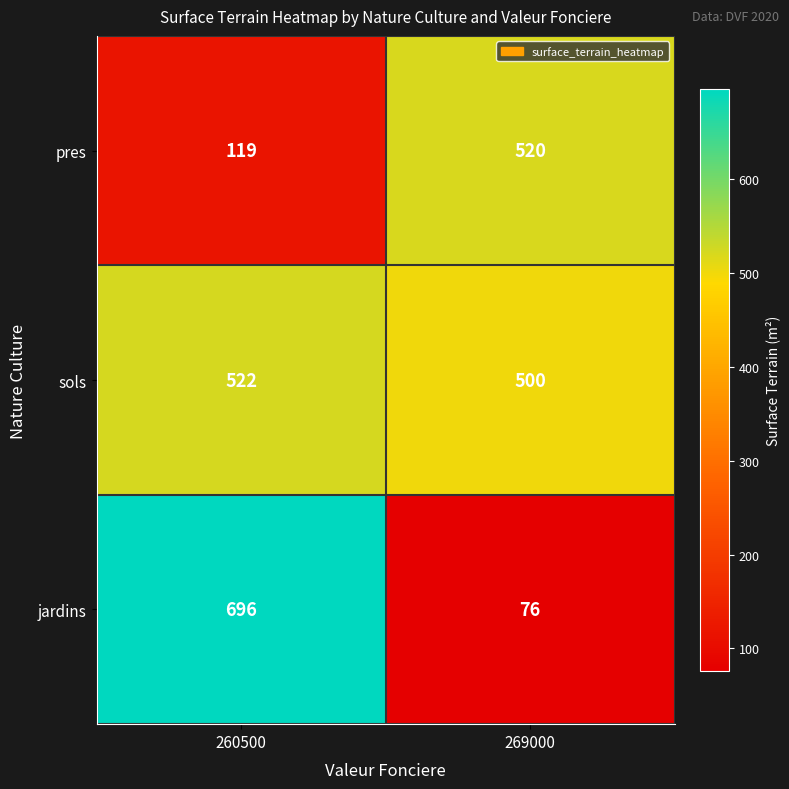

The value of sols at 260500 is 272. True or false?

False